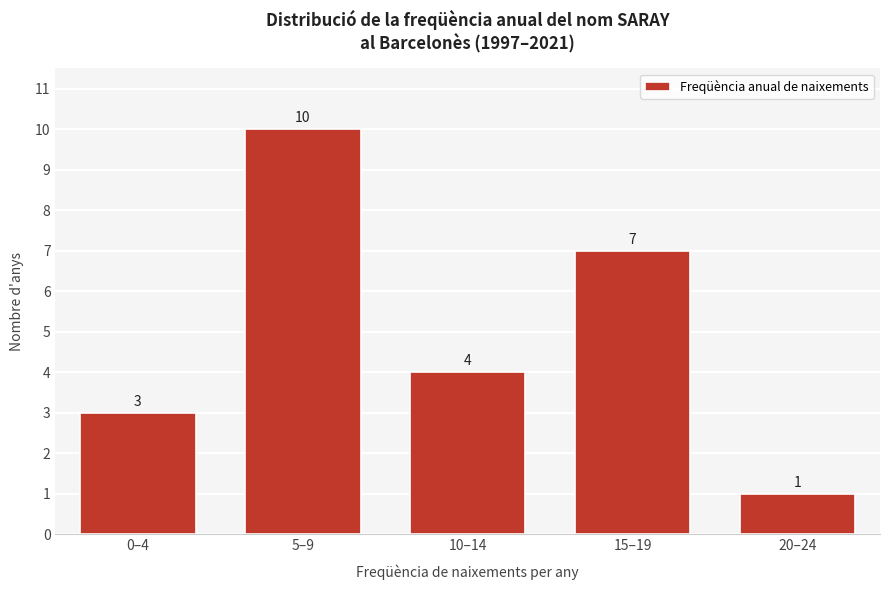

Reading left to right, list all the values displayed in this chart.

3	10	4	7	1